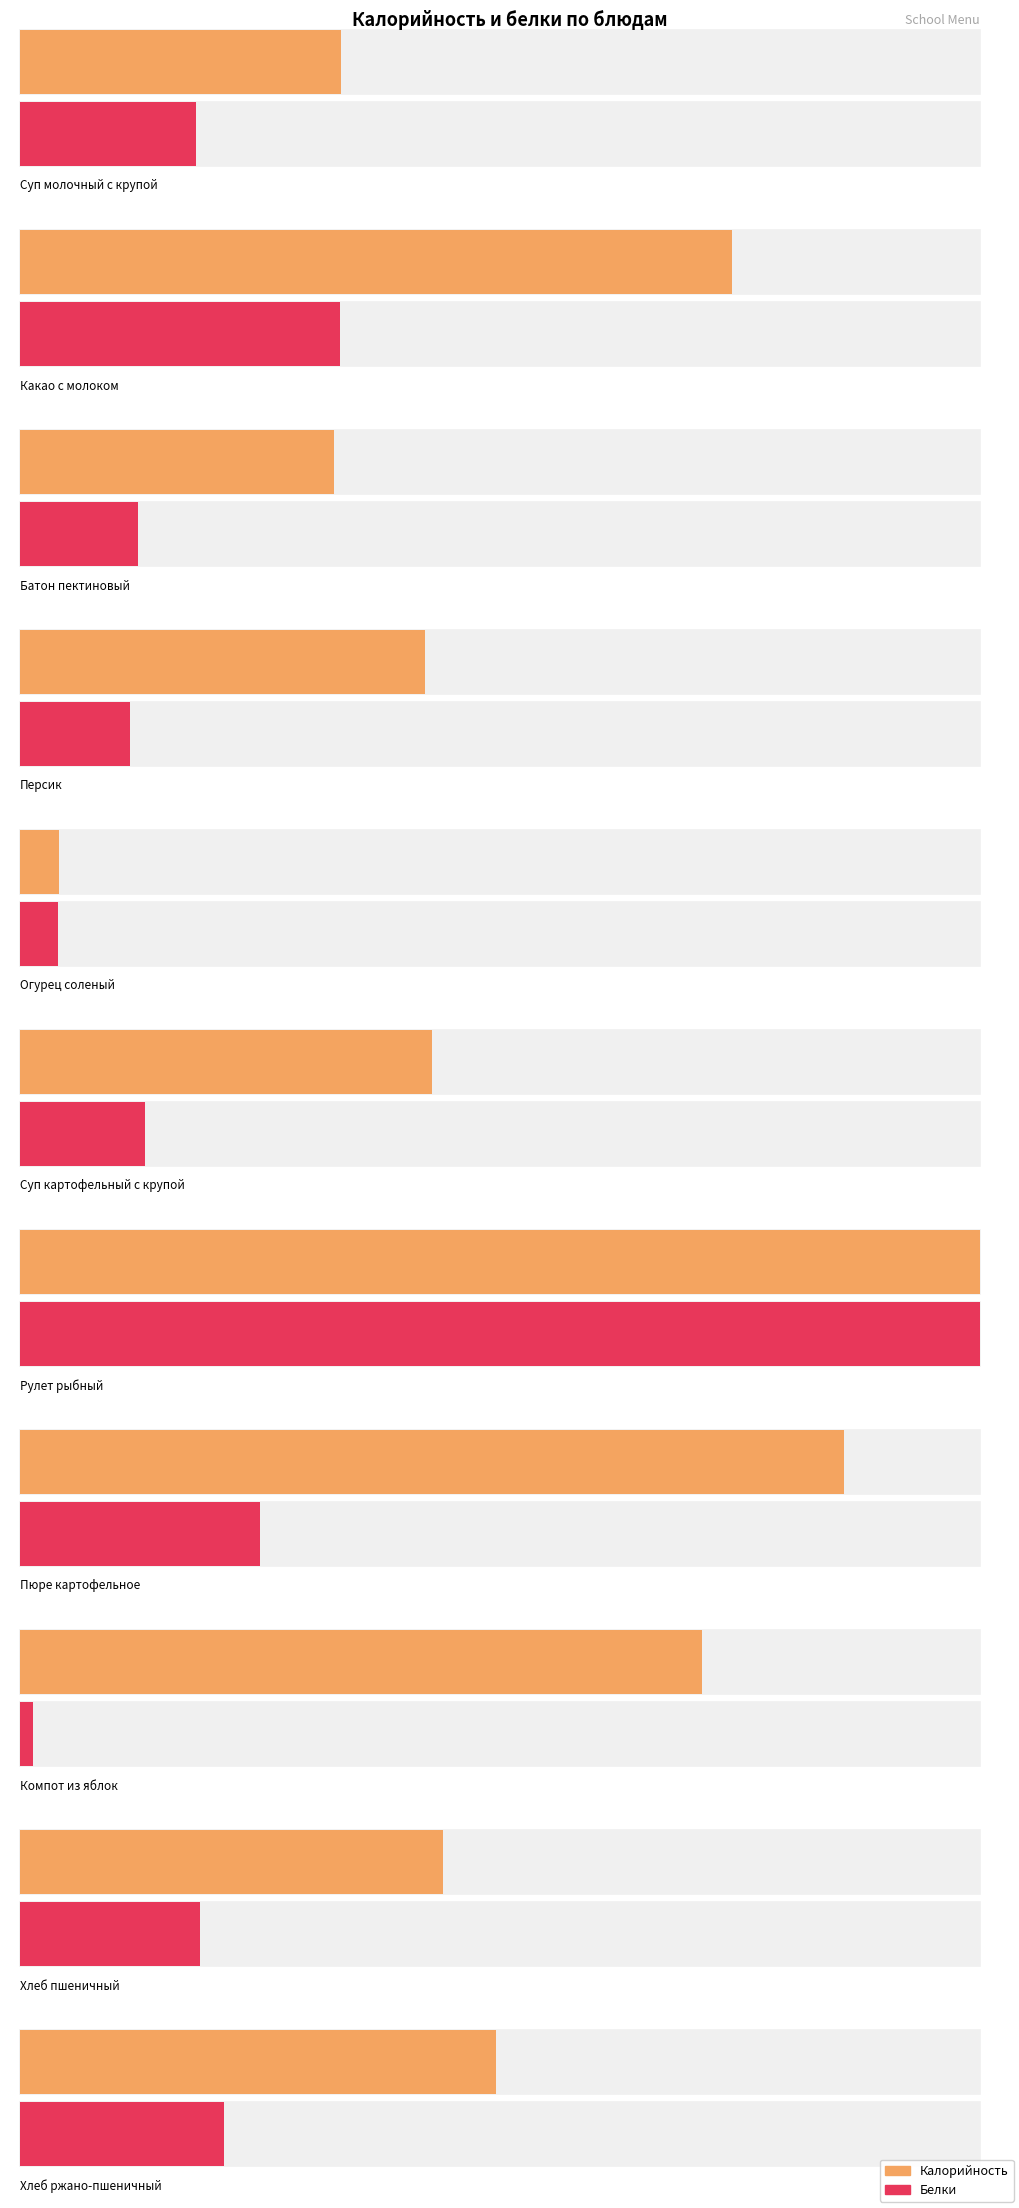

List the series in order of their overall mean, highest first.

Калорийность, Белки